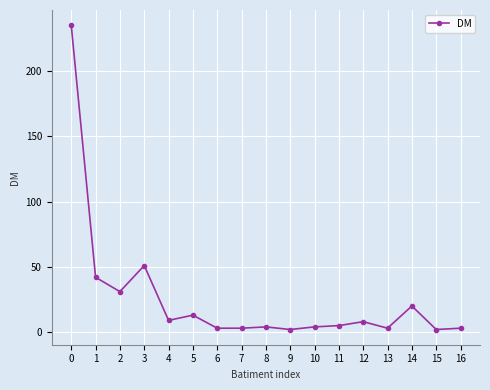

What is the maximum value shown in the chart?

235